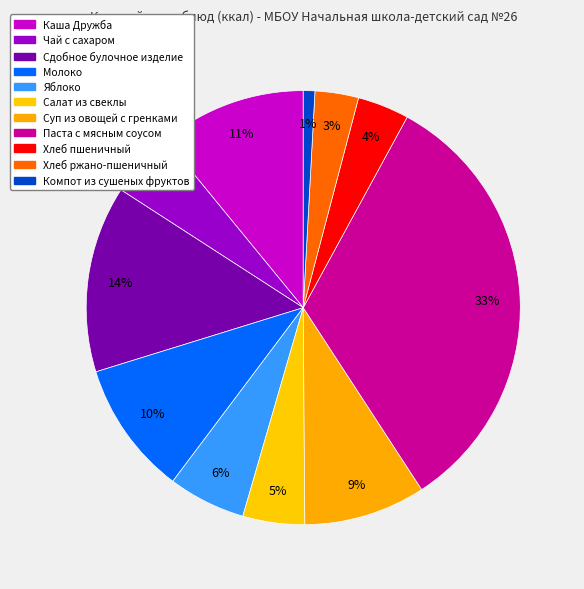

How many slices are in this pie chart?

11